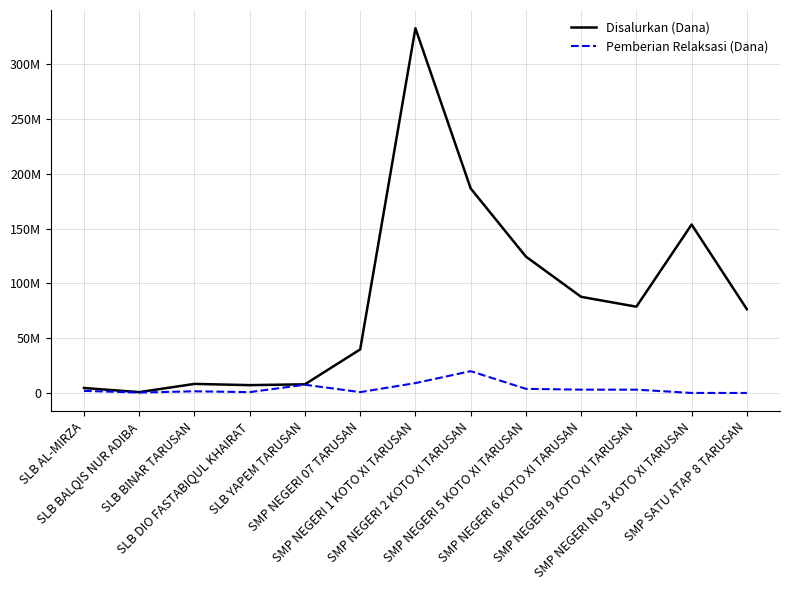

What is the label of the 7th point from the left?

SMP NEGERI 1 KOTO XI TARUSAN